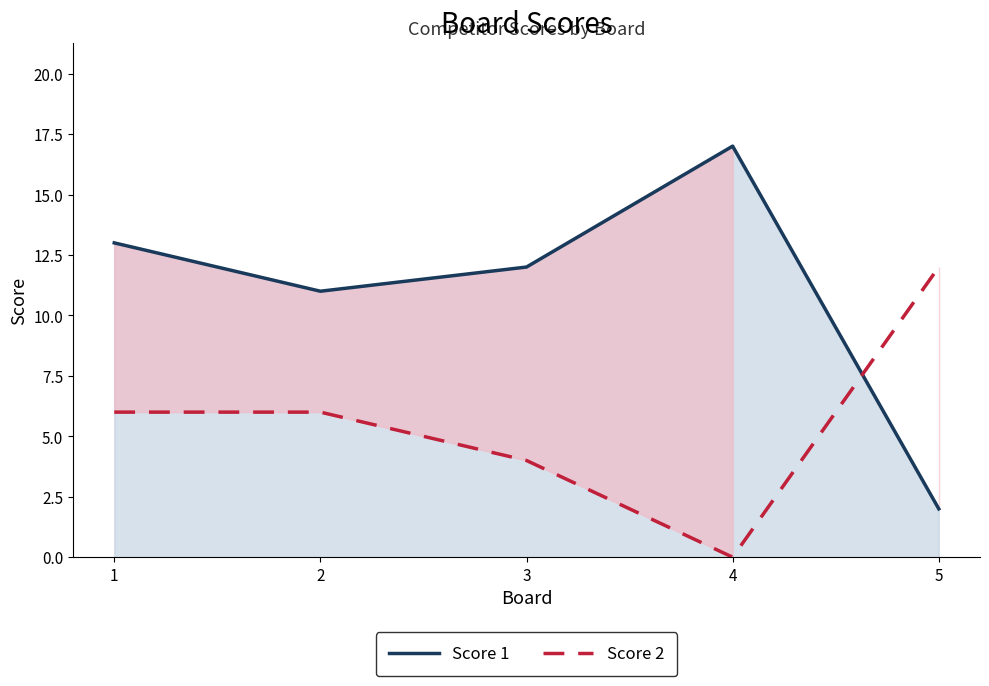

What is the highest value of the Score 1 series?

17